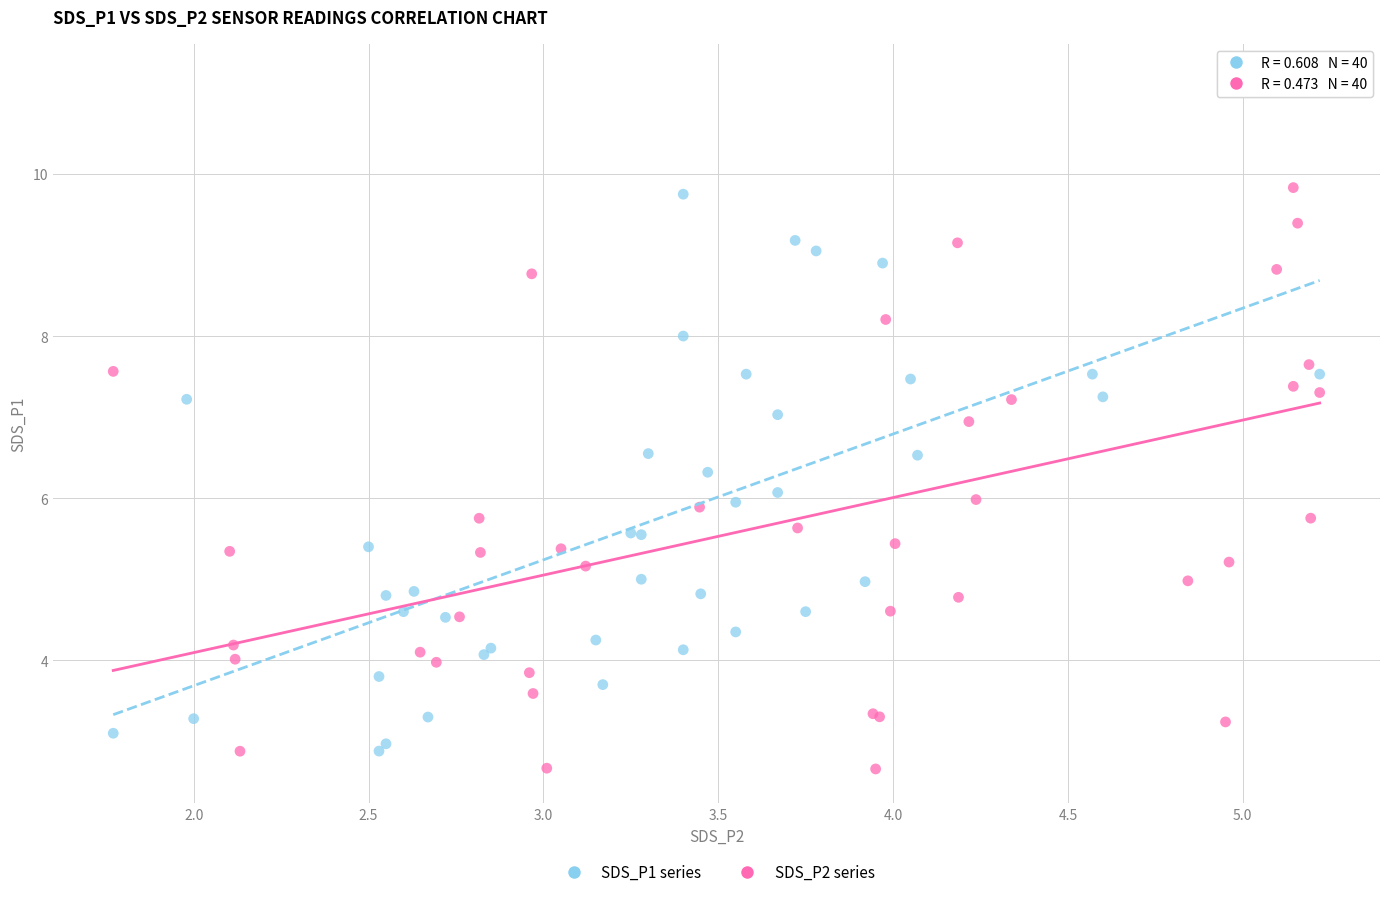

Which series has the largest Y range (max minus min)?

SDS_P2 series